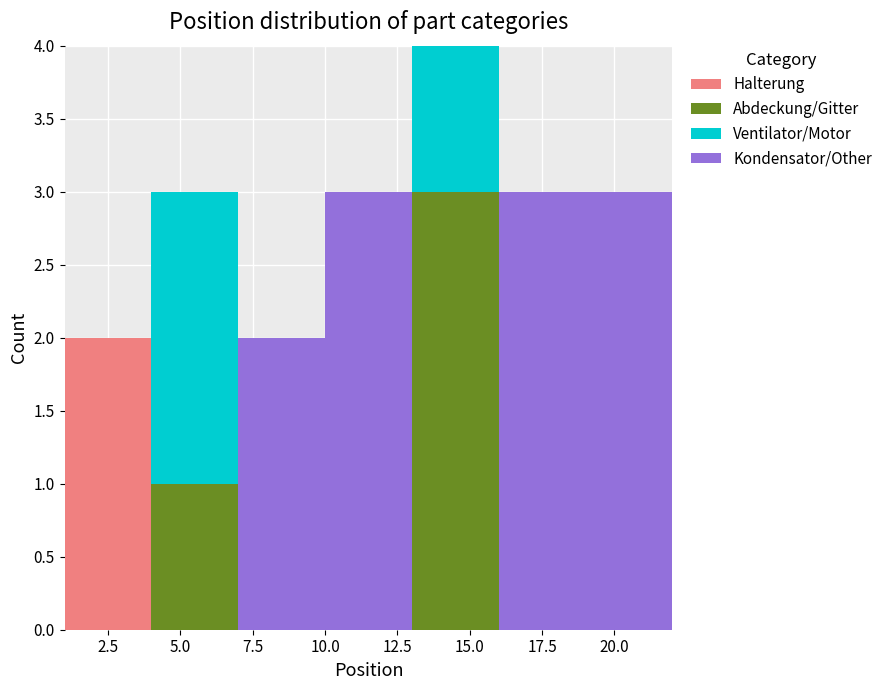

What is the total height of the stacked bar covering 13 to 16 on the x-axis? The values are not printed on the chart, so give them approximately, as read against the axis.

4